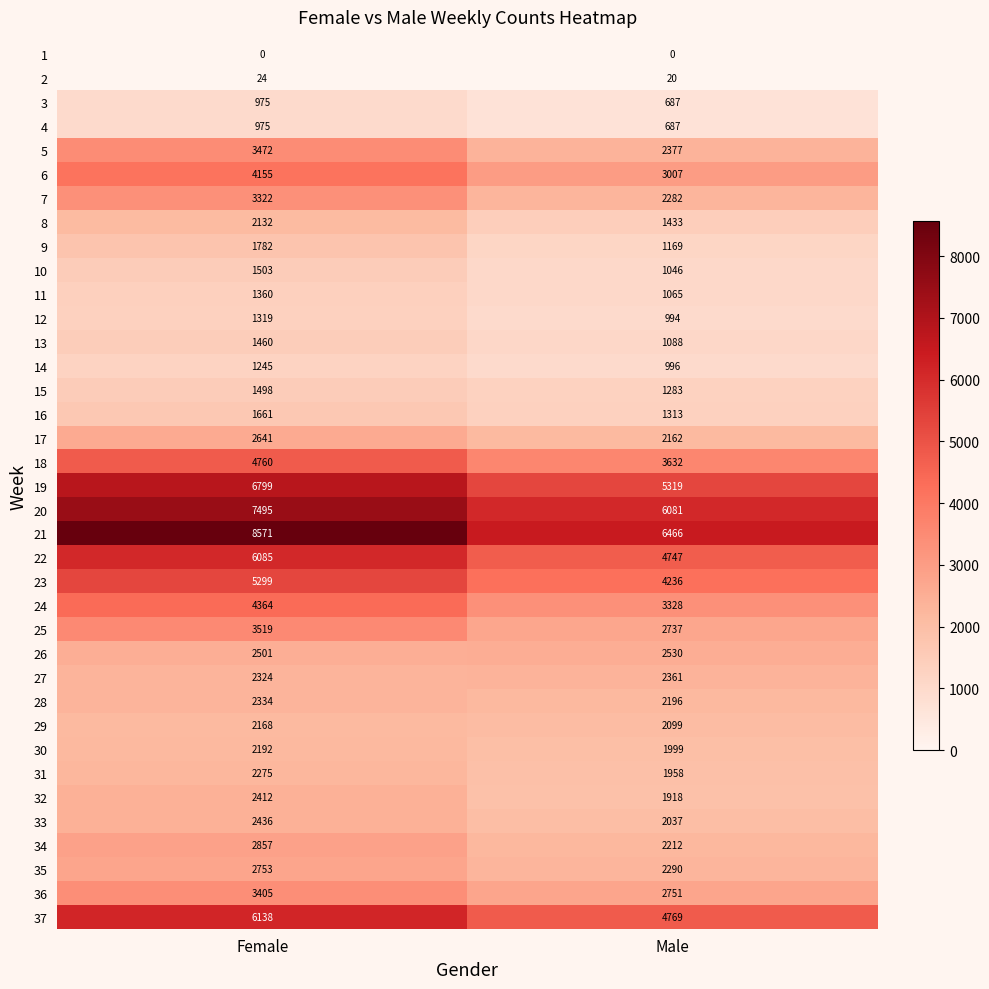

What is the approximate value of 9 at Male?

1169